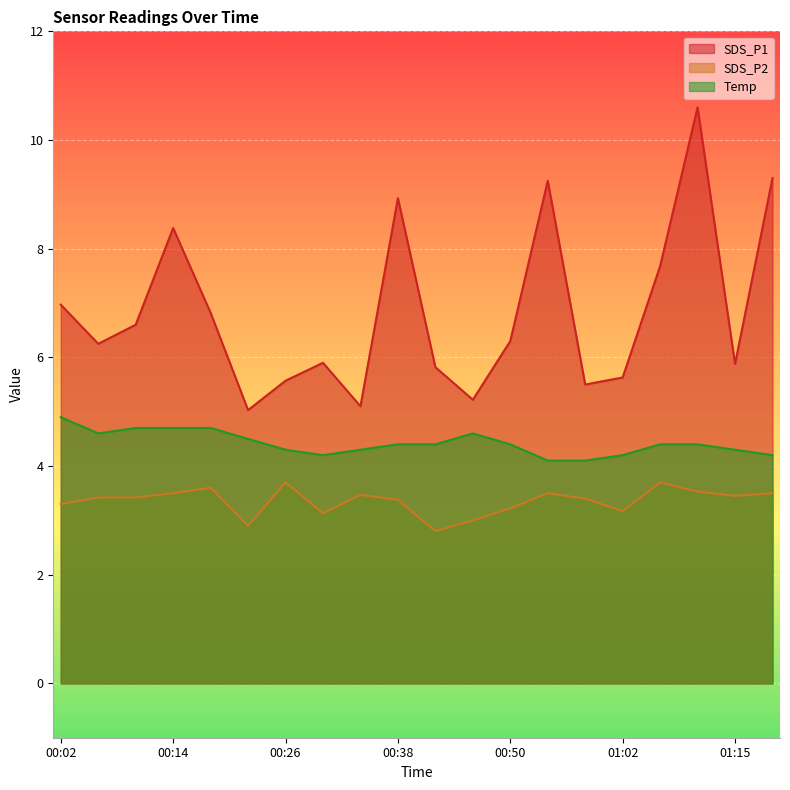

Where is Temp nearest to the value 4?

00:54